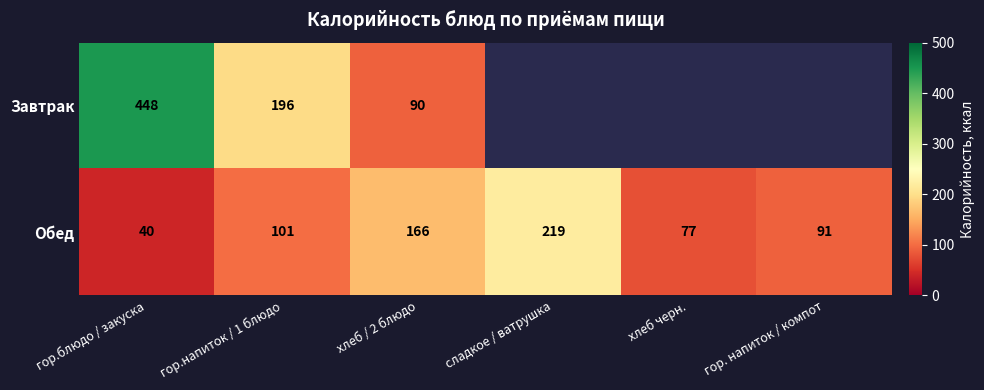

How many data points in Обед are less than 101?

3